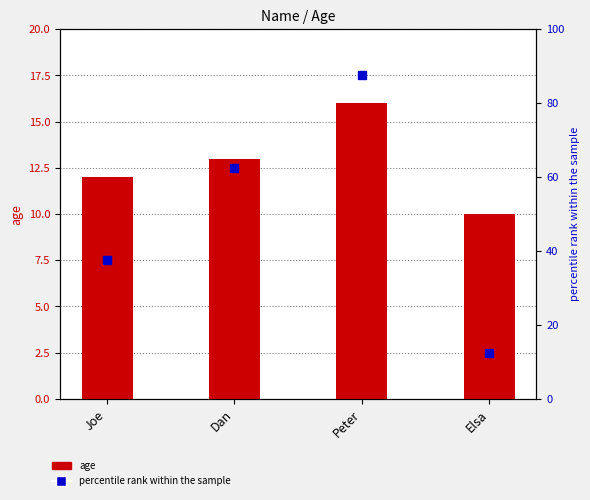

At which category is the sum across all series the highest?

Peter